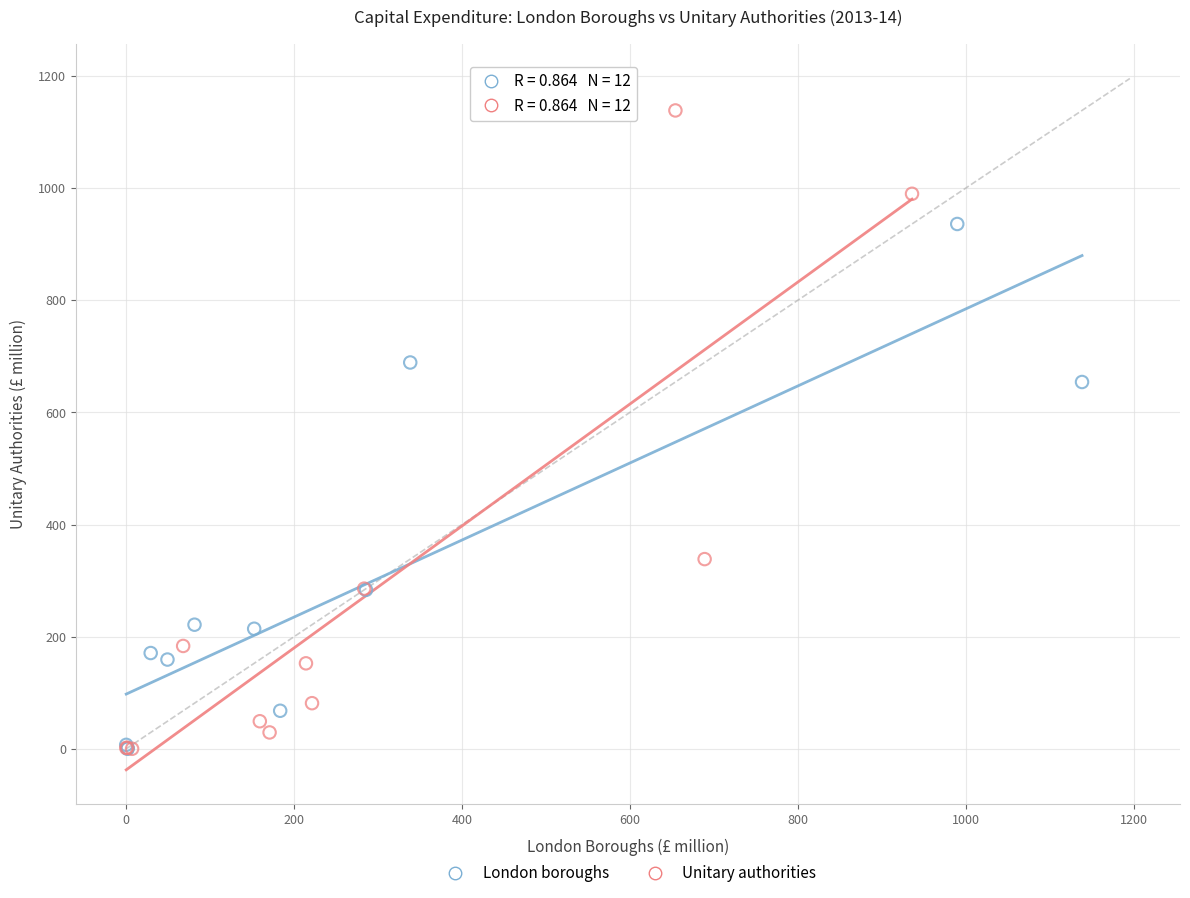

Which series has the widest spread of Y values?

Unitary authorities